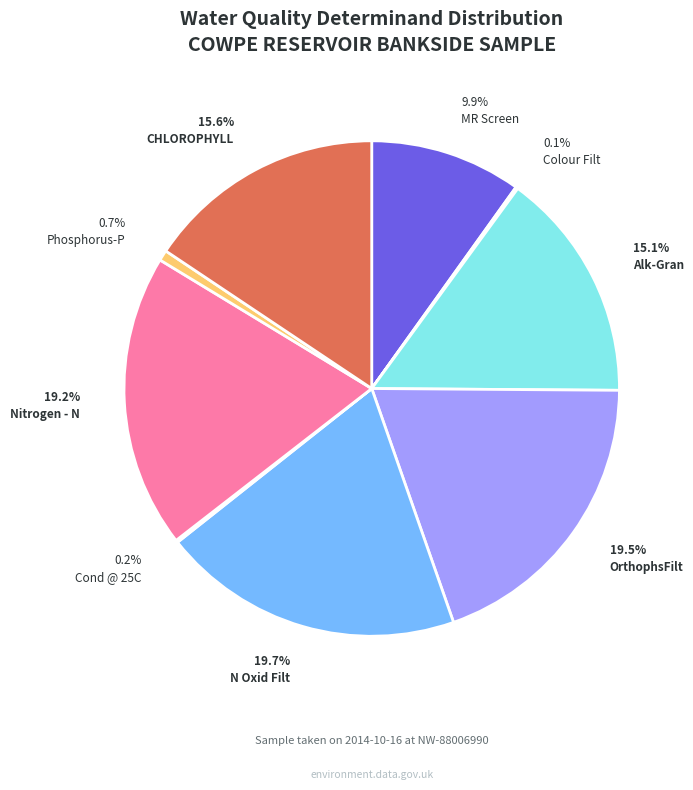

Does CHLOROPHYLL represent more than half of the total?

No